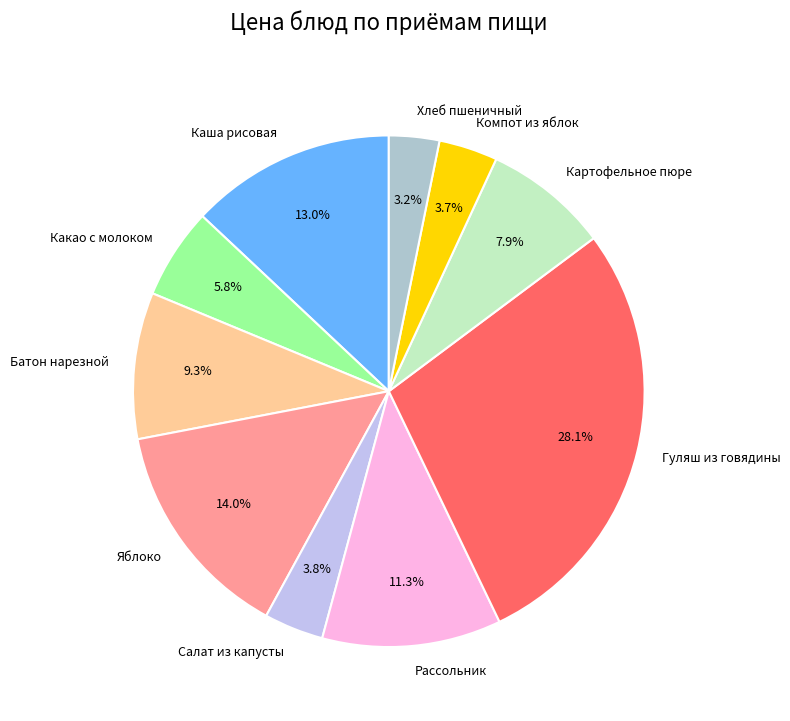

To the nearest percent, what is the combined percentage of Компот из яблок and Яблоко?

18%